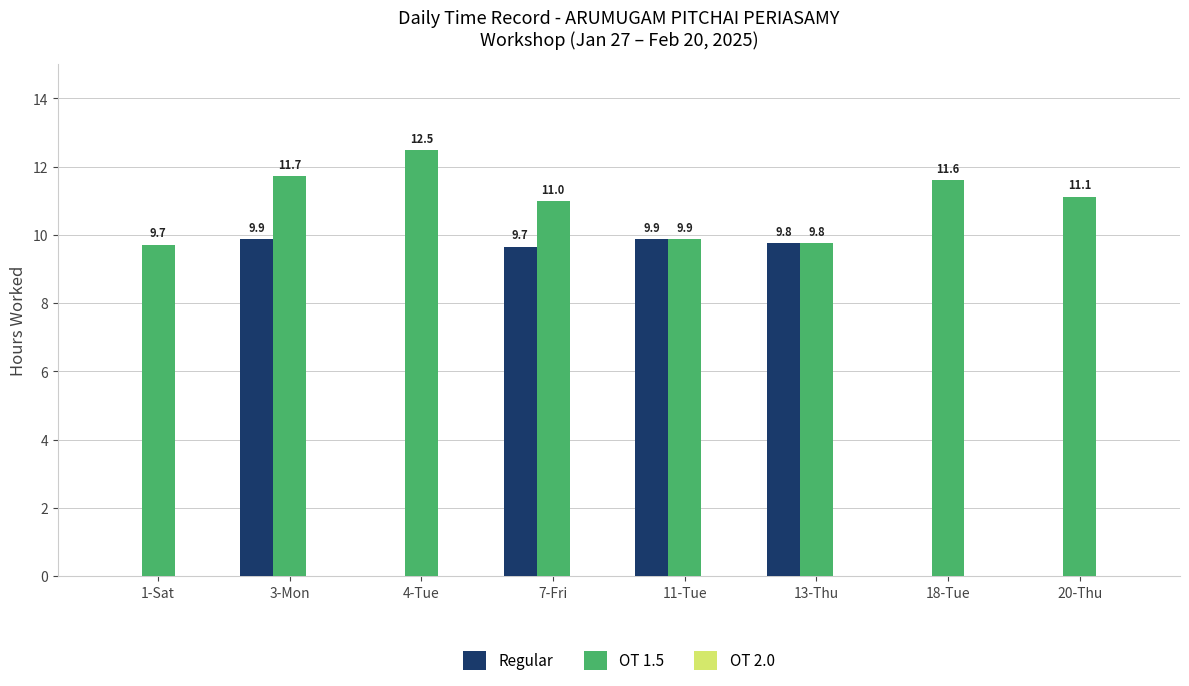

Which category has the highest value across all series?

4-Tue